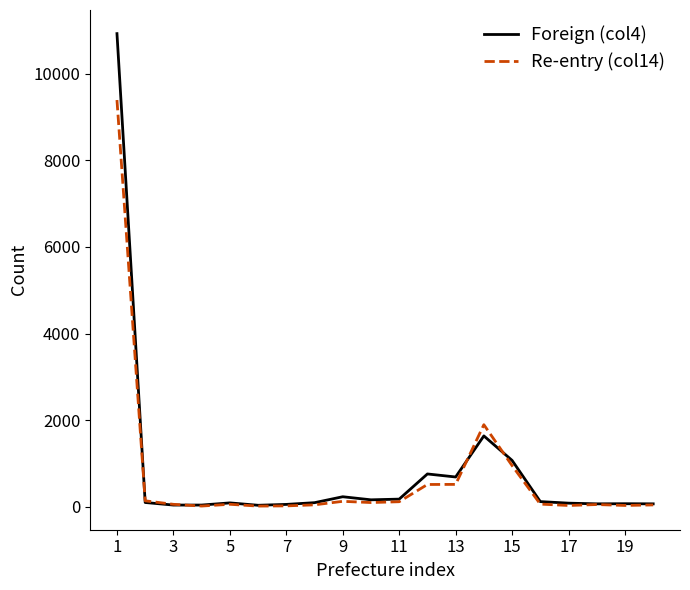

List the series in order of their peak value, lowest first.

Re-entry (col14), Foreign (col4)